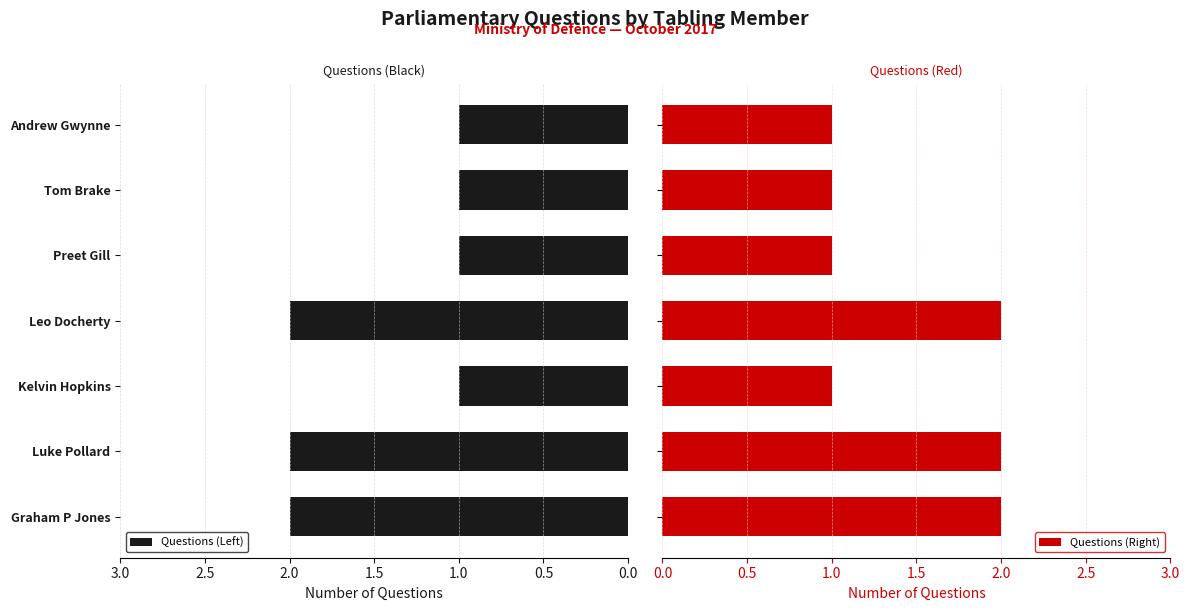

List the series in order of their peak value, highest first.

Questions (Left), Questions (Right)